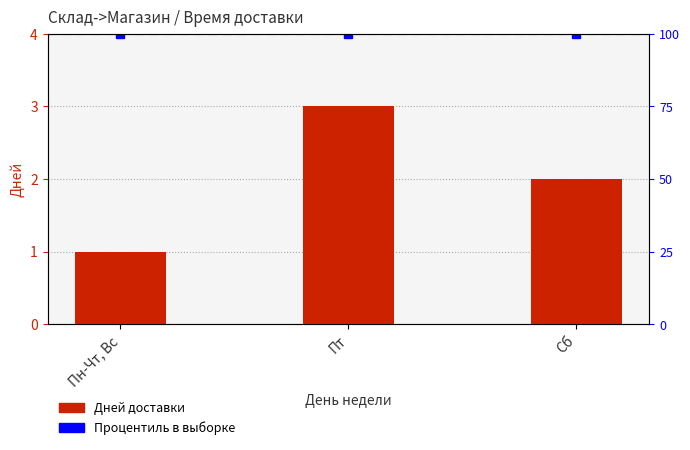

List the labels in order of value, largest first.

Пт, Сб, Пн-Чт, Вс